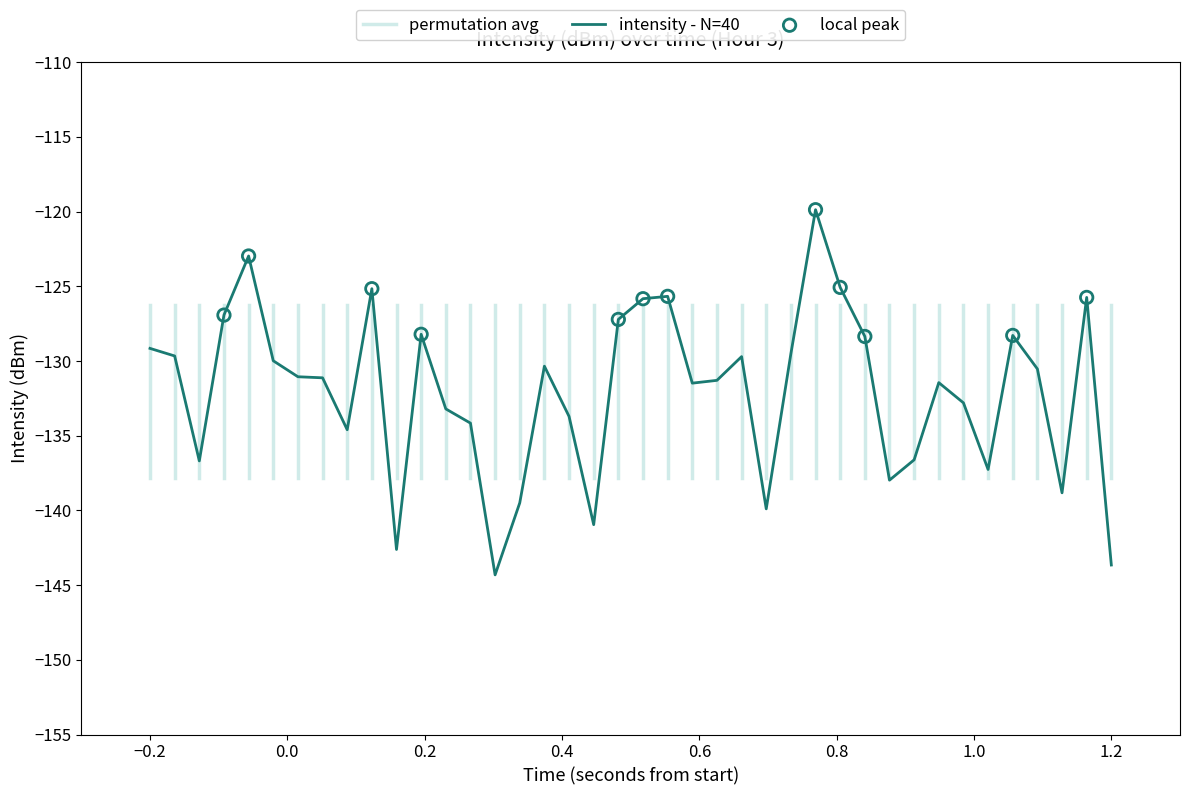

What is the lowest value of the intensity - N=40 series?

-144.3